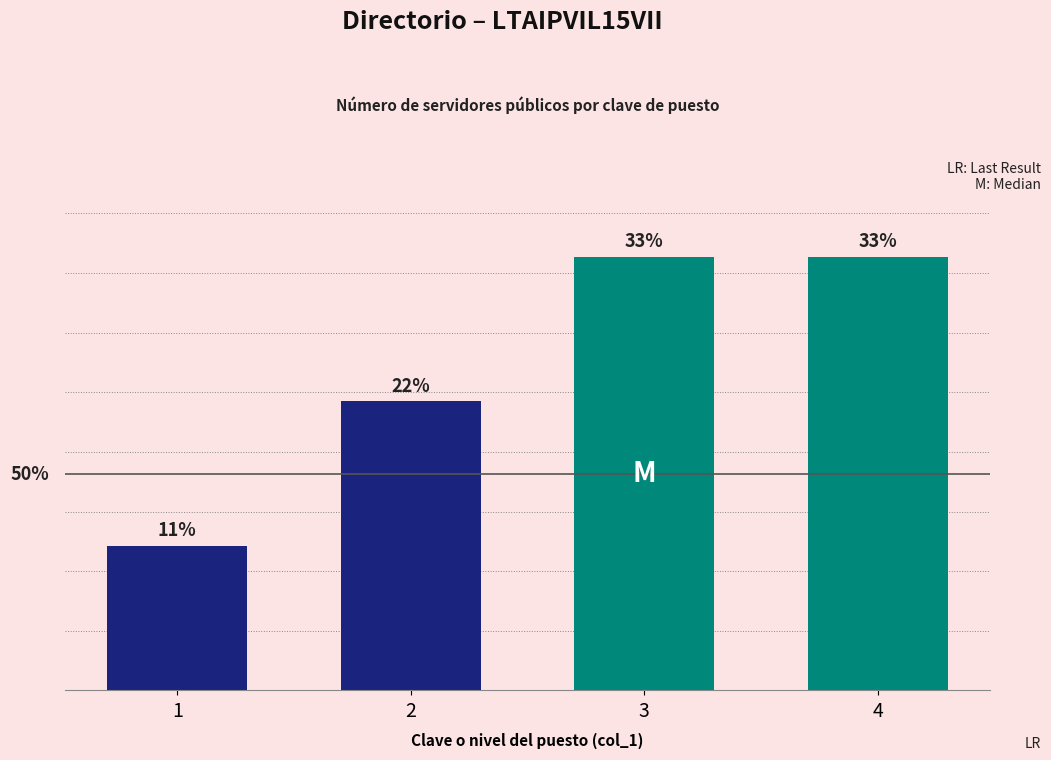

Rank the categories by value from lowest to highest.

1, 2, 3, 4